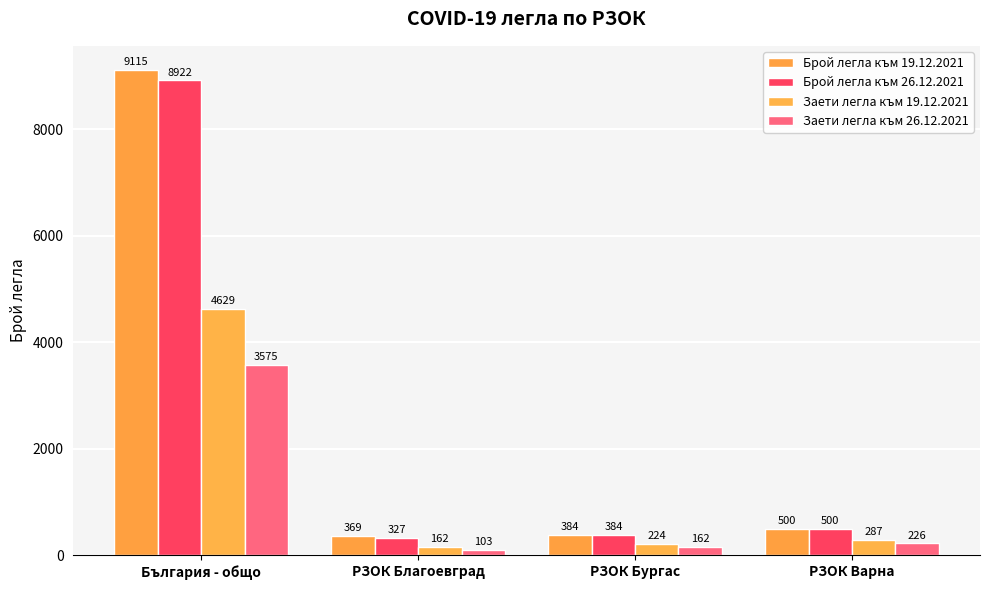

What is the approximate value of Брой легла към 19.12.2021 at РЗОК Благоевград?

369